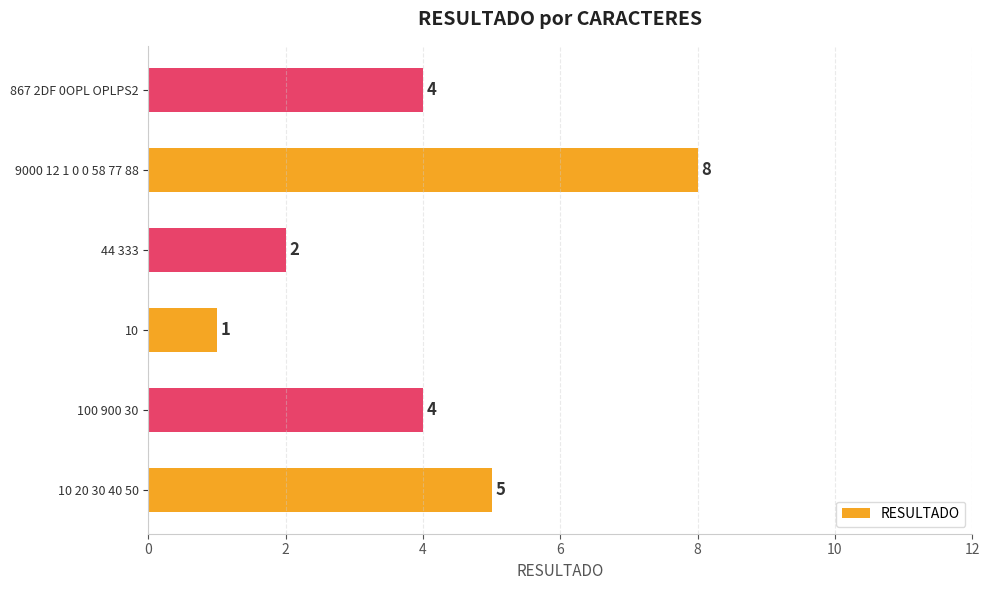

Approximately how many times larger is the value at 10 20 30 40 50 compared to 10?

5.0